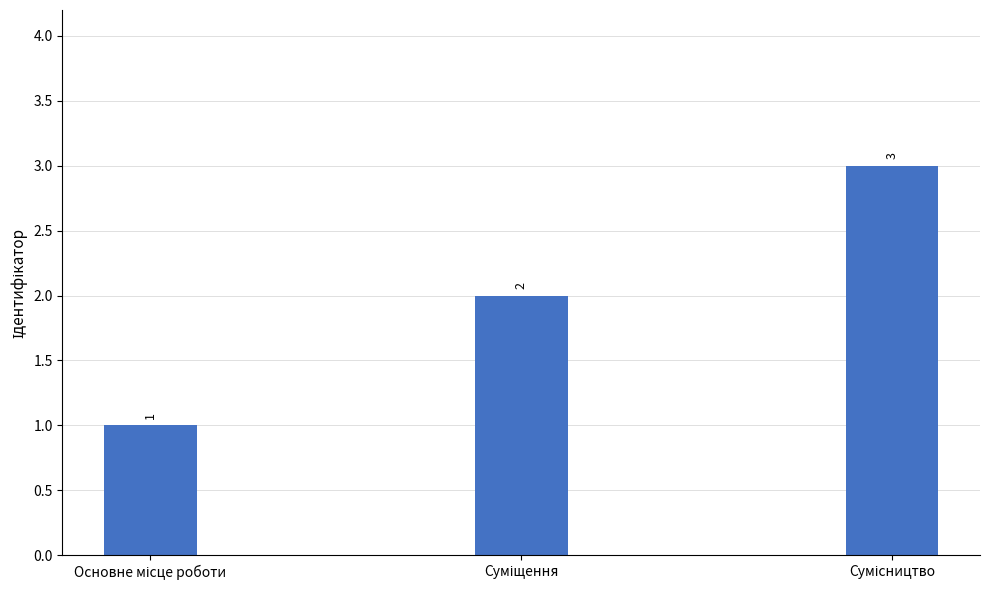

What is the smallest value displayed?

1